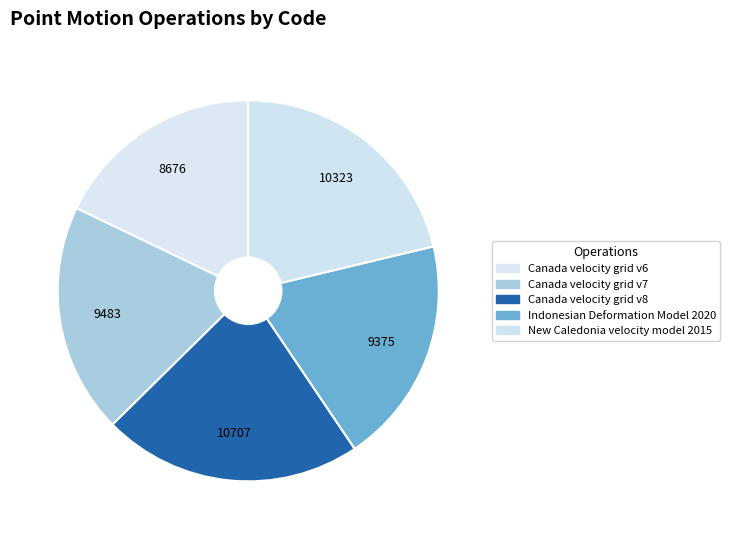

Rank the categories by value from highest to lowest.

Canada velocity grid v8, New Caledonia velocity model 2015, Canada velocity grid v7, Indonesian Deformation Model 2020, Canada velocity grid v6